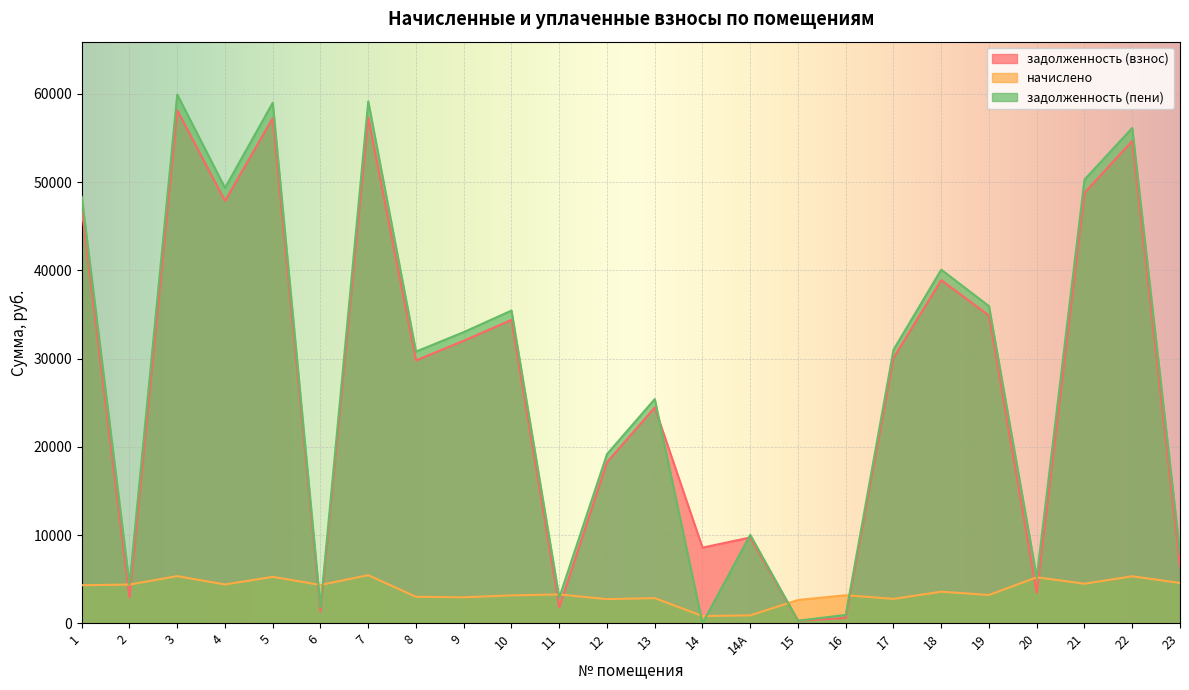

How many times do начислено and задолженность (пени) cross each other?

12